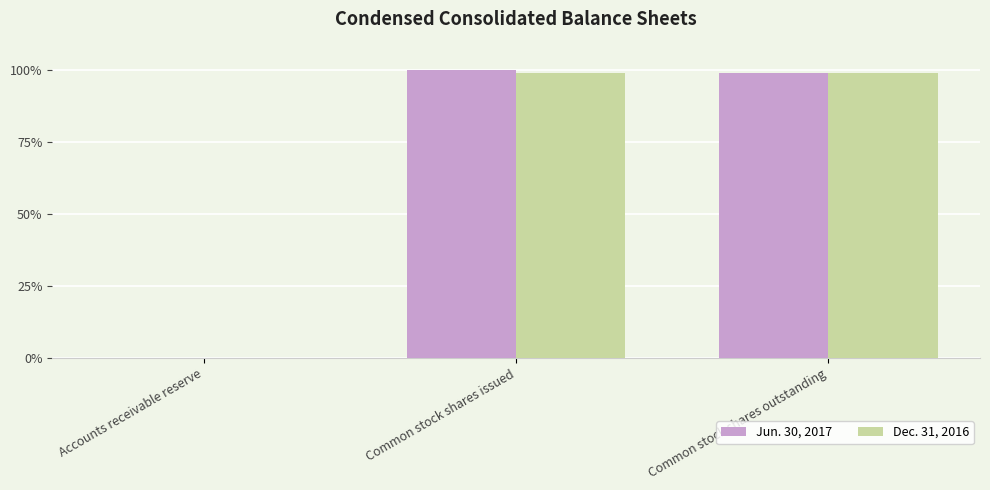

How many categories are shown in the chart?

3